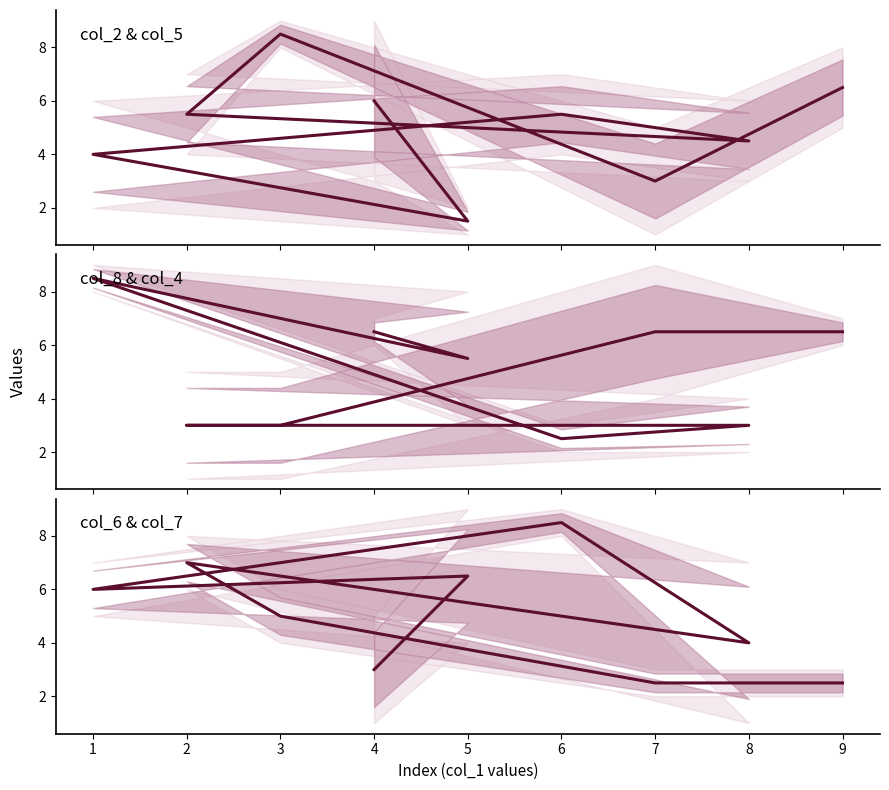

Which label corresponds to the largest value in the chart?

6